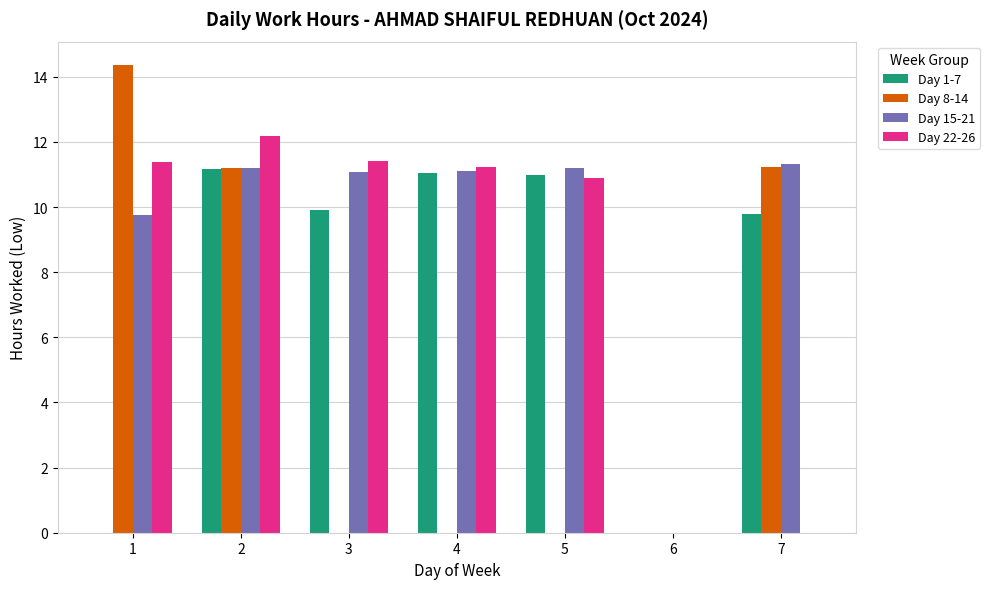

At which category is the sum across all series the highest?

2